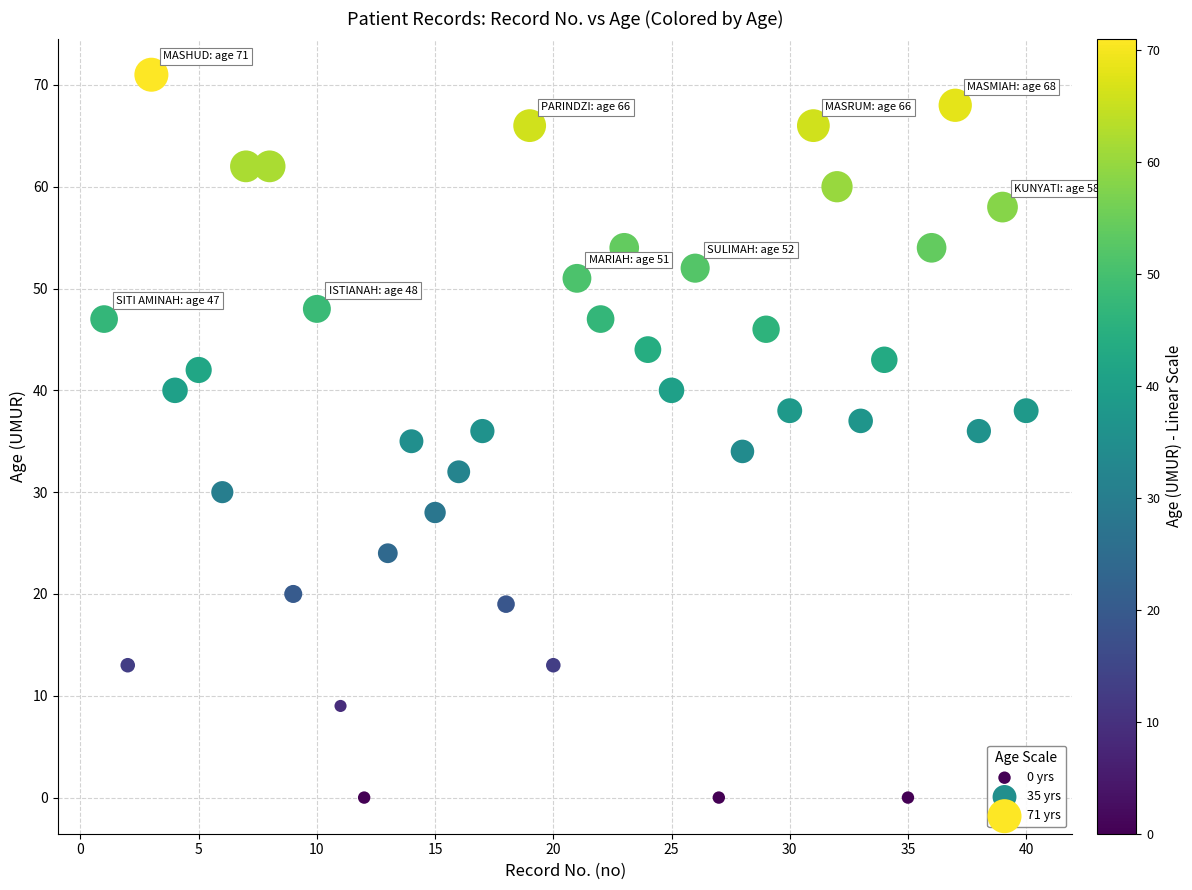

What is the range of X values (max minus min)?

39